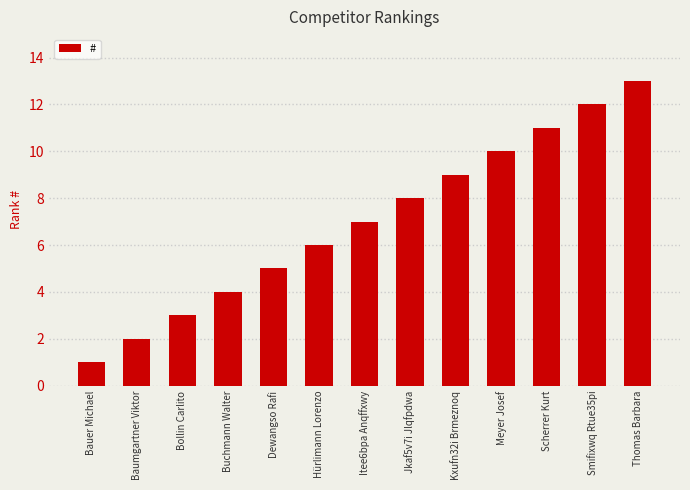

What is the sum of all values?

91